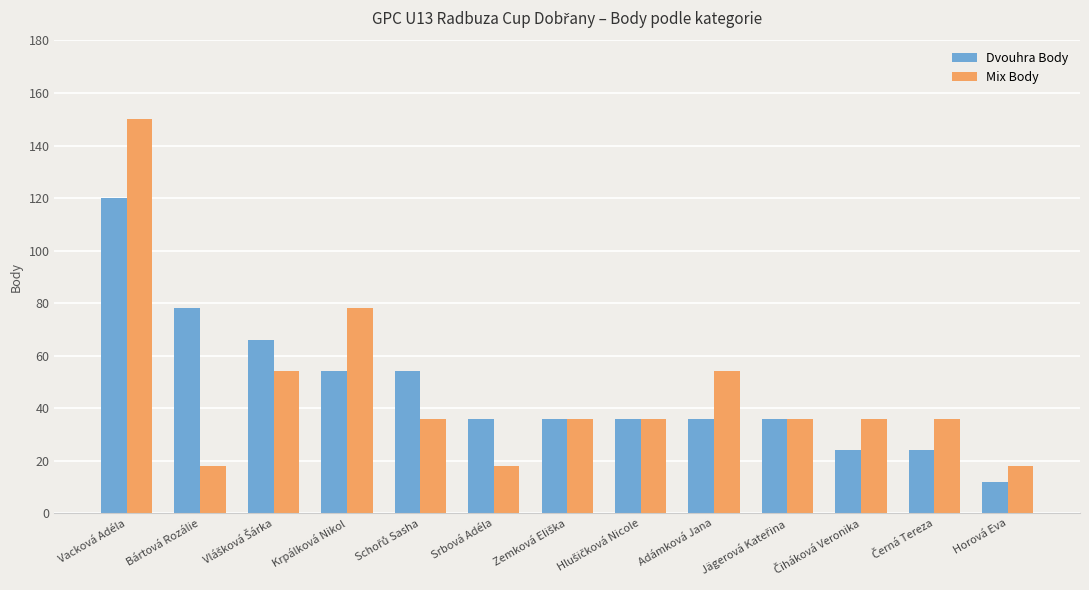

Count the number of data series in this chart.

2